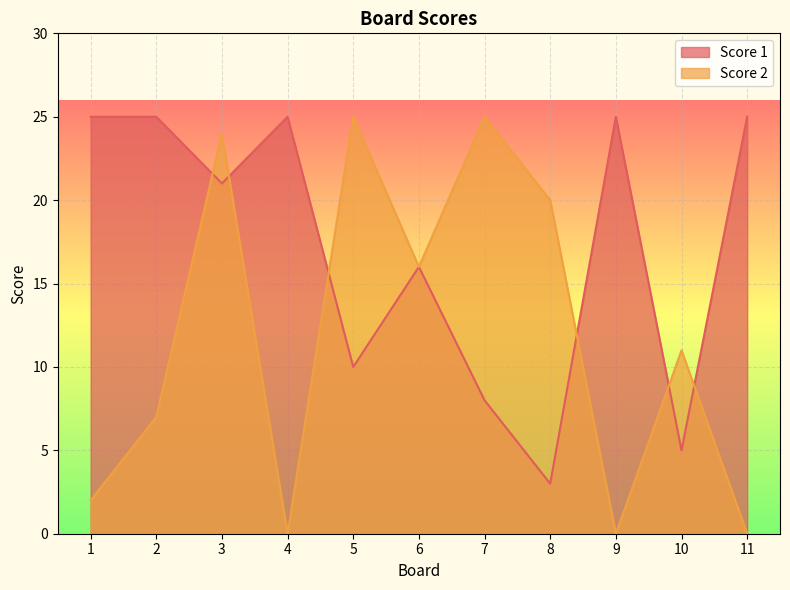

Is it true that Score 1 equals 44 at 2?

False